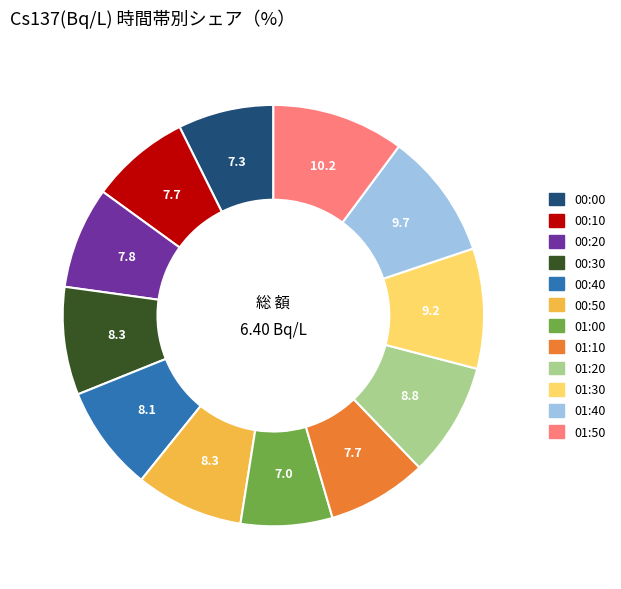

True or false: 00:30 accounts for 1% of the total.

False